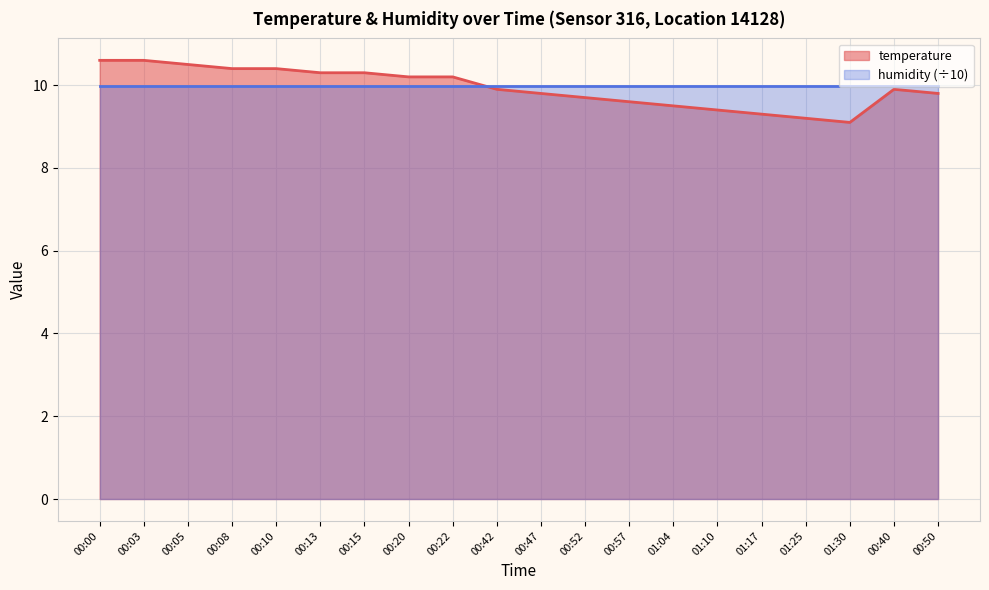

What is the change in value from 00:10 to 00:22?

-0.2